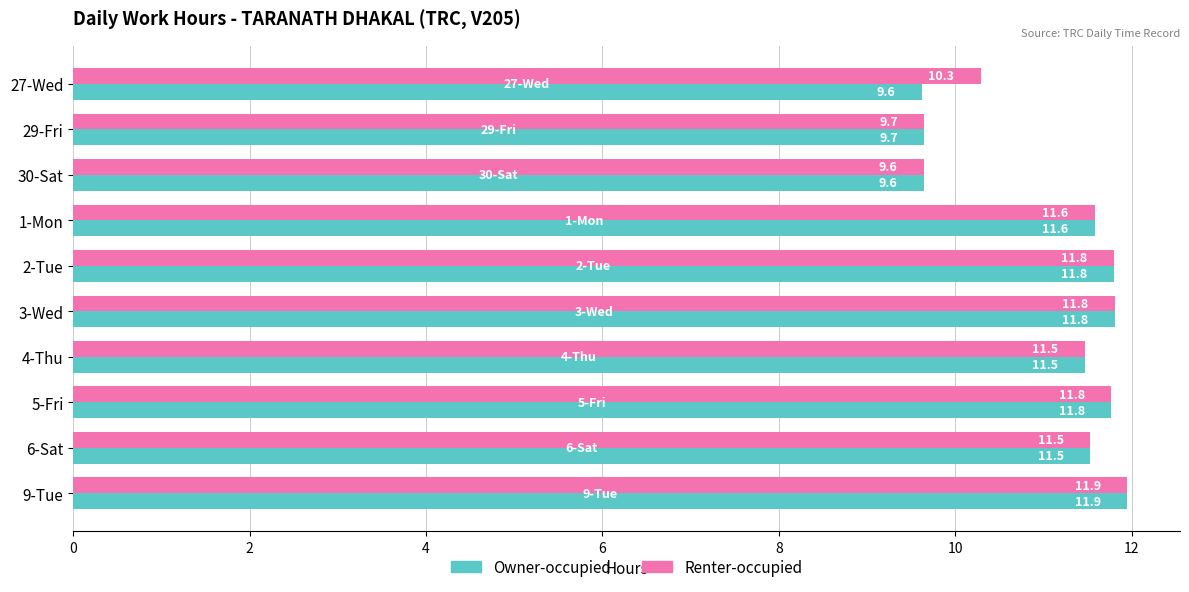

What is the minimum value shown in the chart?

9.6